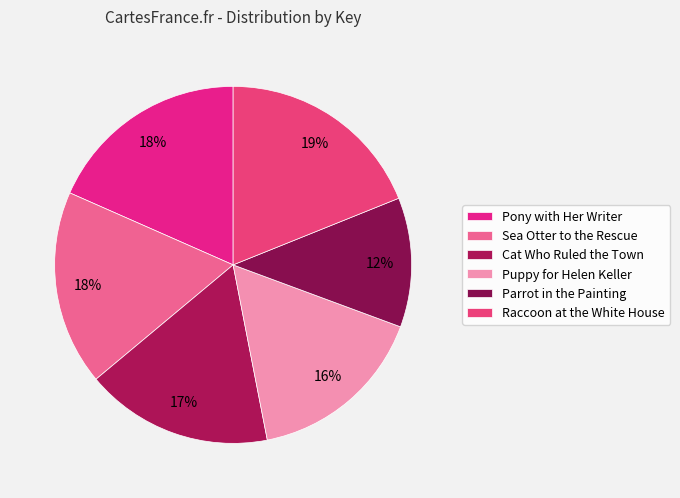

To the nearest percent, what percentage of the pie is Cat Who Ruled the Town?

17%